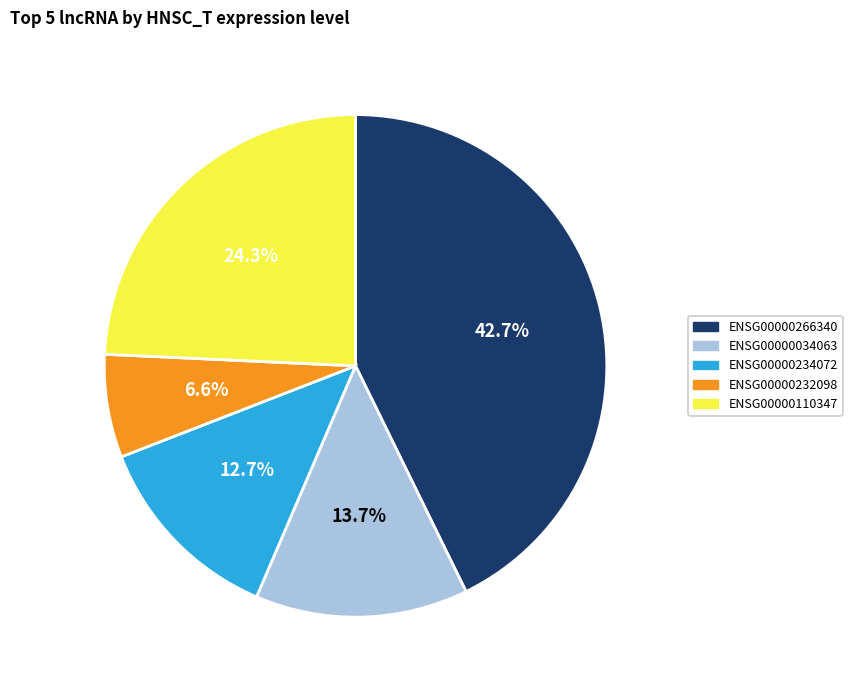

Is it true that ENSG00000234072 is 13% of the pie?

True